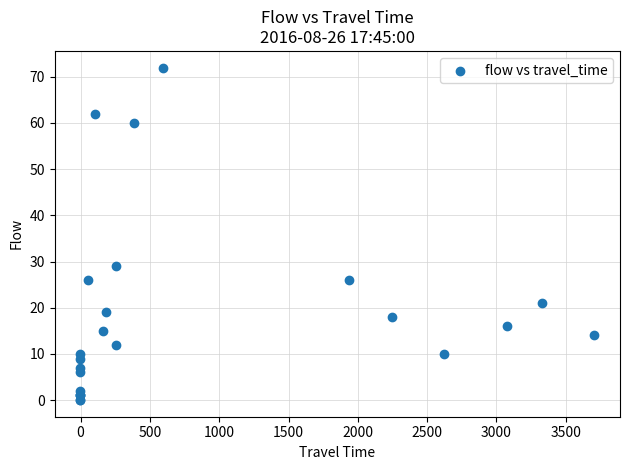

What Y value in the scatter plot is closest to 36?

29